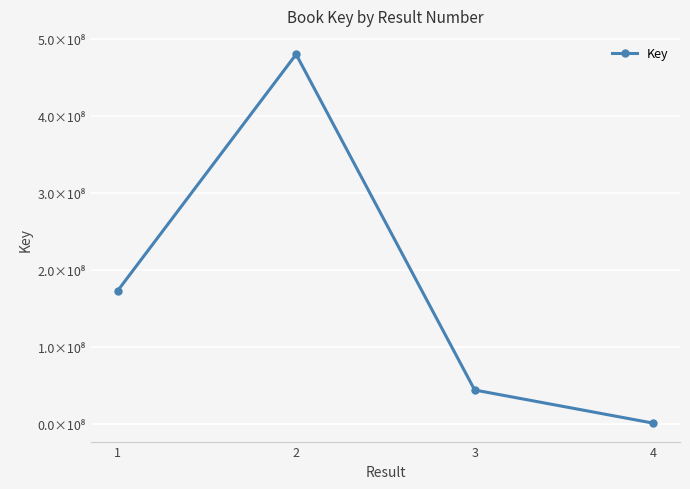

Reading left to right, what are all the values shown in this chart?

1=173001217	2=479844574	3=44407585	4=1433049